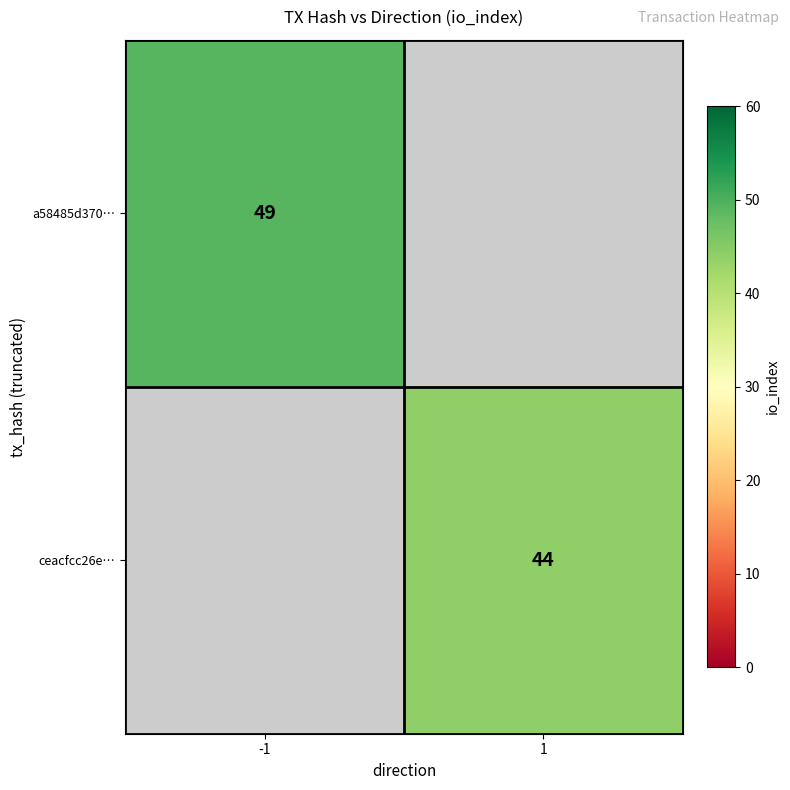

The a58485d370… series shows 78.3 at -1. True or false?

False